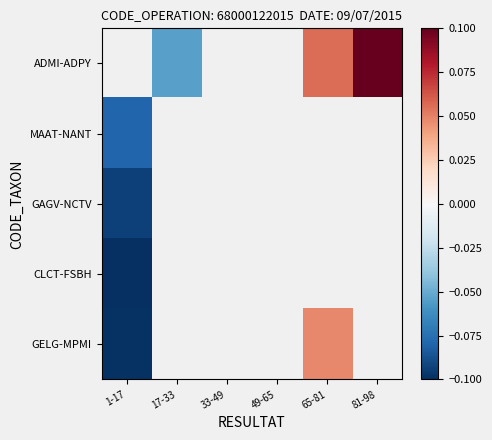

Is the value of GELG-MPMI at 65-81 greater than the value of MAAT-NANT at 33-49?

No